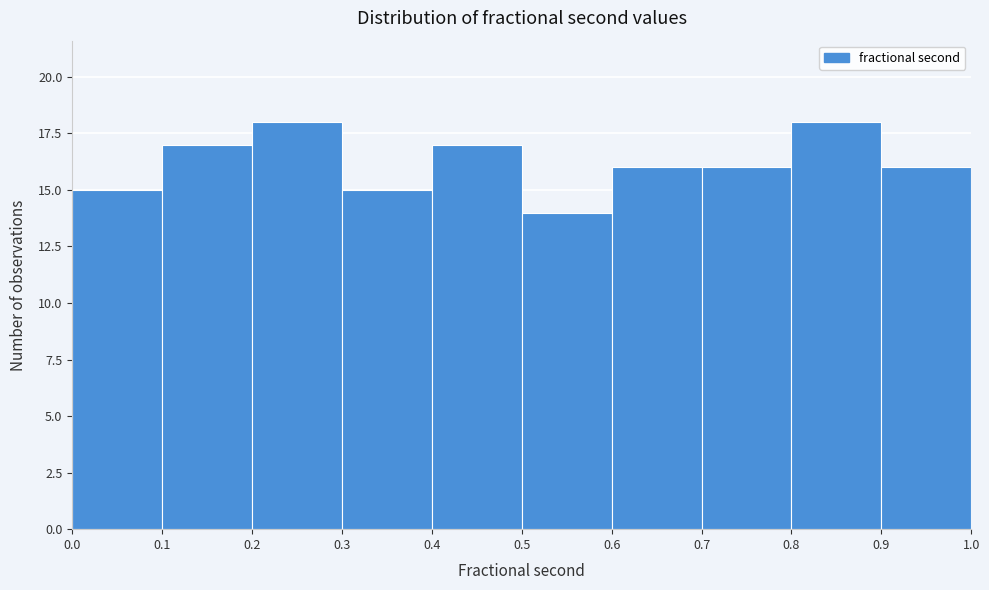

Reading left to right, transcribe this chart: for each bar, give the range it covers on the x-axis and its height. The values are not printed on the chart, so give them approximately, as read against the axis.

0.0 to 0.1: 15
0.1 to 0.2: 17
0.2 to 0.3: 18
0.3 to 0.4: 15
0.4 to 0.5: 17
0.5 to 0.6: 14
0.6 to 0.7: 16
0.7 to 0.8: 16
0.8 to 0.9: 18
0.9 to 1.0: 16